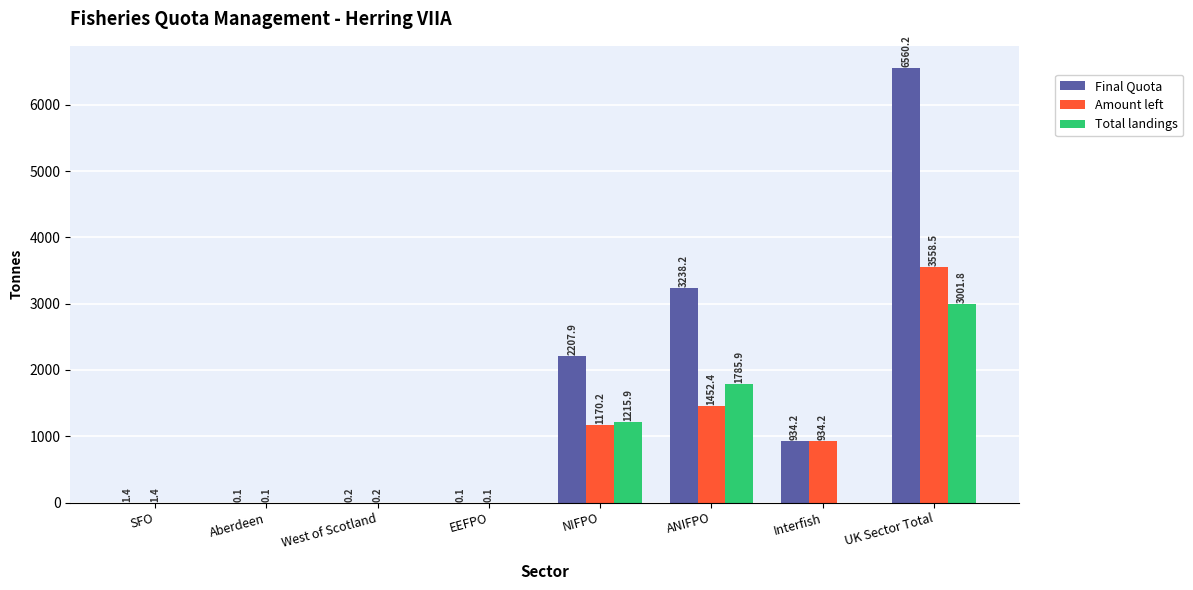

What value does the Total landings series have at UK Sector Total?

3001.8